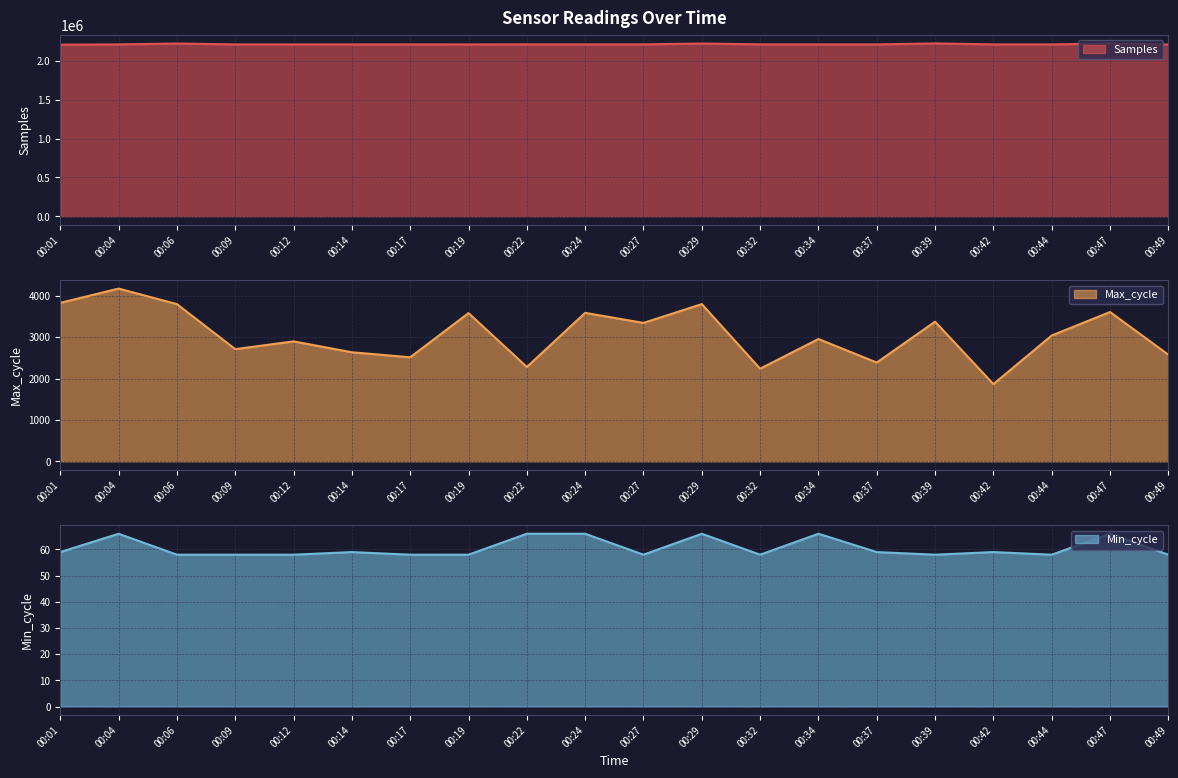

What are all the series names shown in the legend?

Samples, Max_cycle, Min_cycle